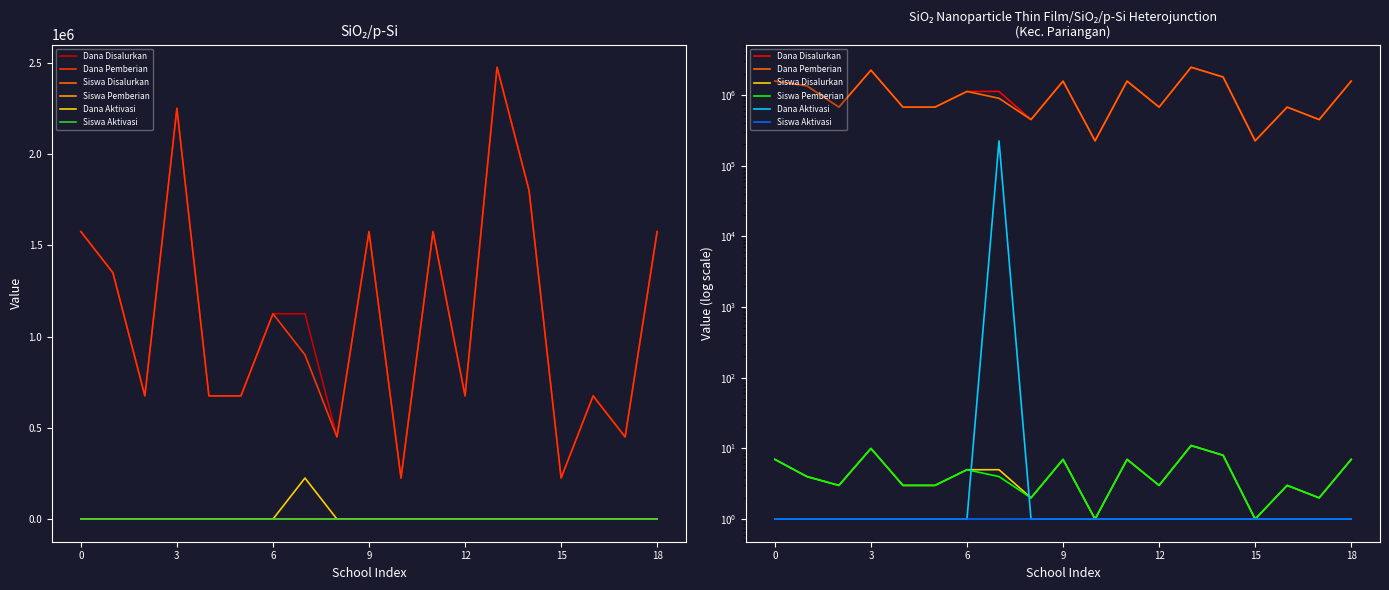

List the series in order of their peak value, lowest first.

Siswa Aktivasi, Siswa Disalurkan, Siswa Pemberian, Dana Aktivasi, Dana Disalurkan, Dana Pemberian